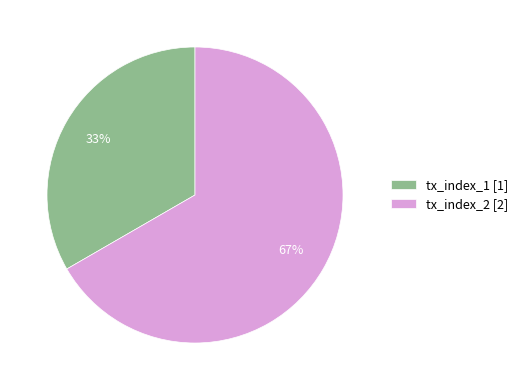

Which slice is the largest?

tx_index_2